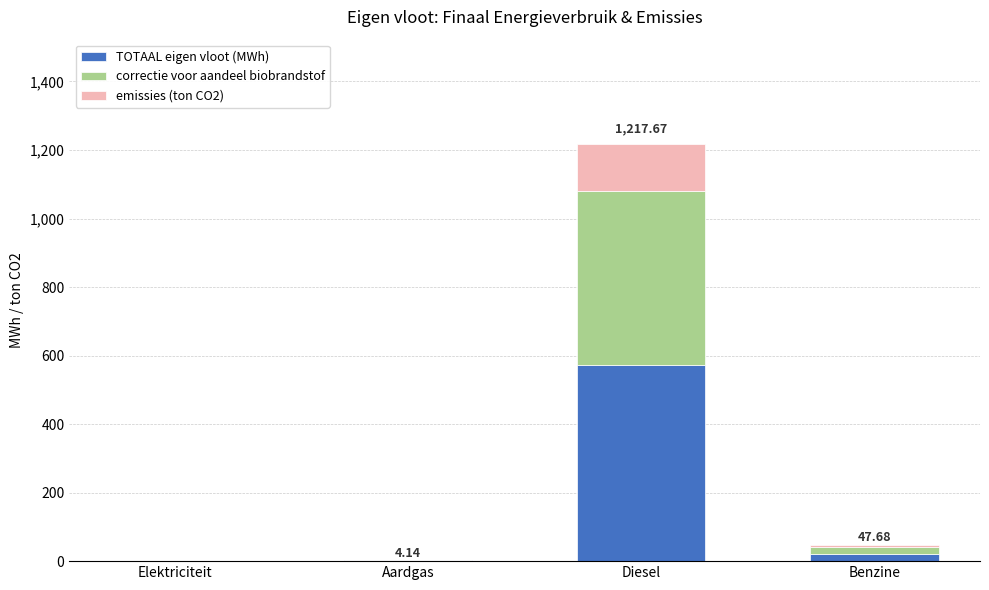

At which category is the sum across all series the highest?

Diesel